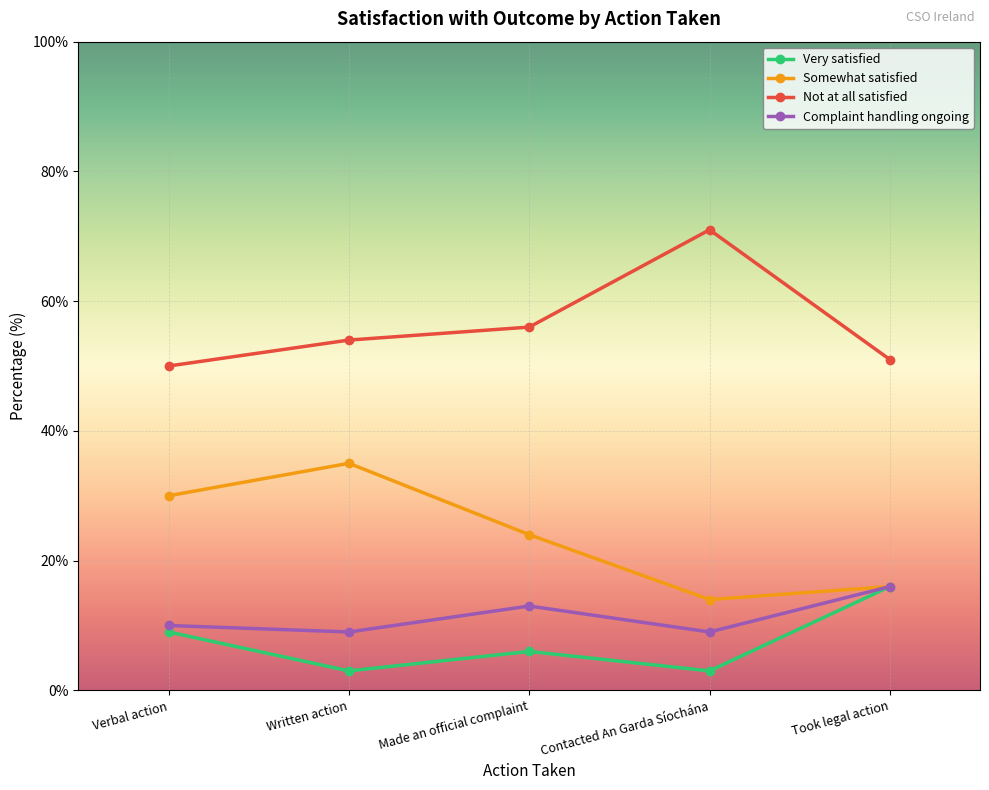

True or false: Not at all satisfied and Somewhat satisfied intersect in this chart.

False